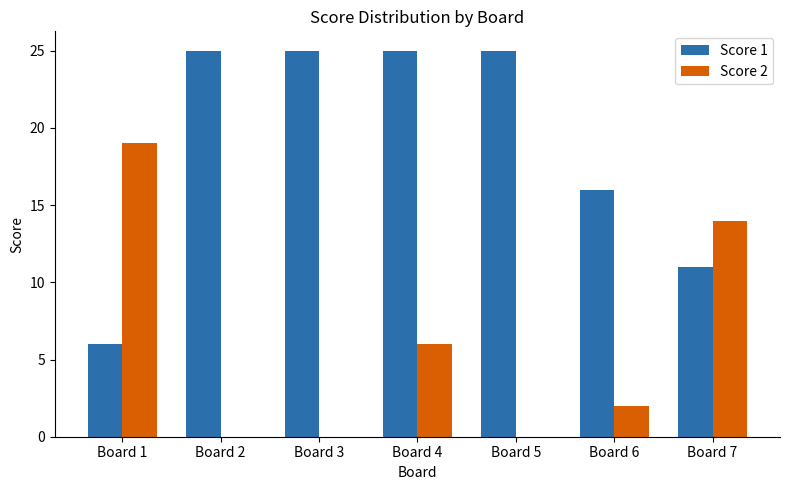

What is the average value of the Score 2 series?

6